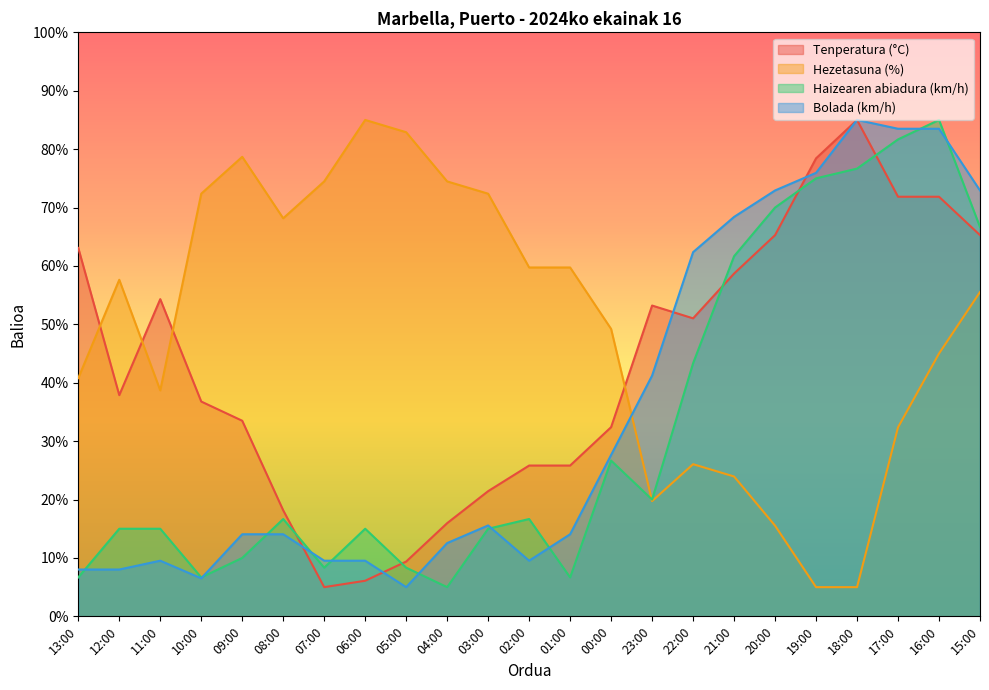

Which series ends up on top after the final intersection of Hezetasuna (%) and Tenperatura (°C)?

Tenperatura (°C)